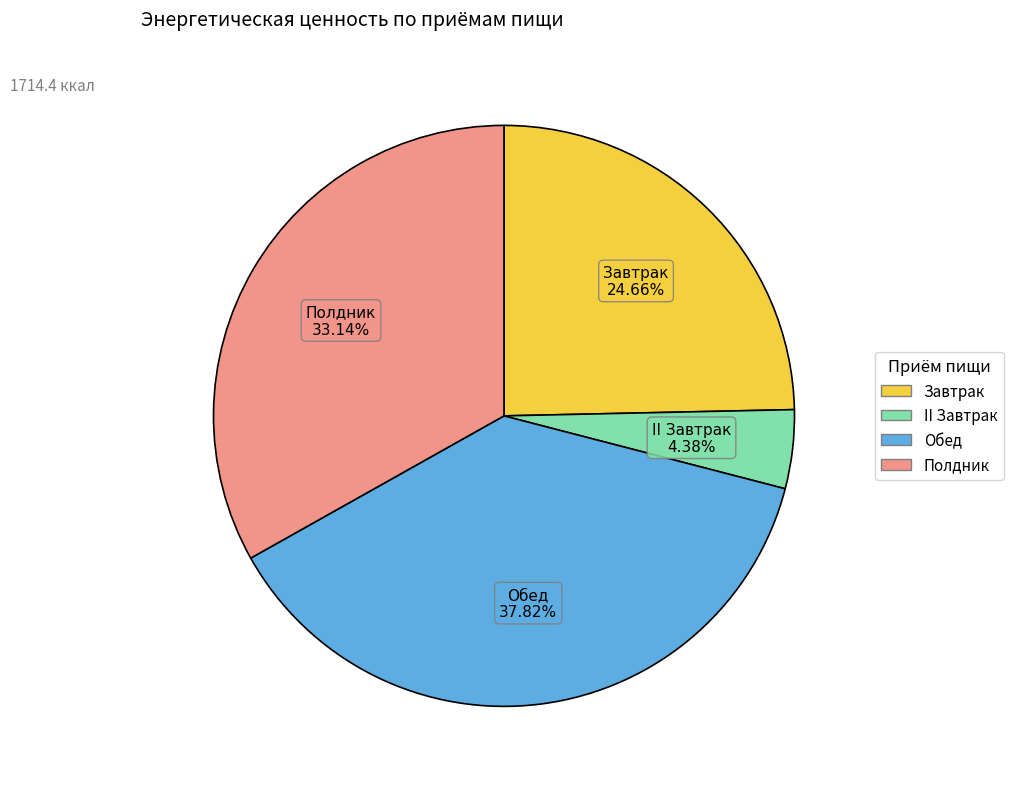

What is the largest slice in the pie chart?

Обед